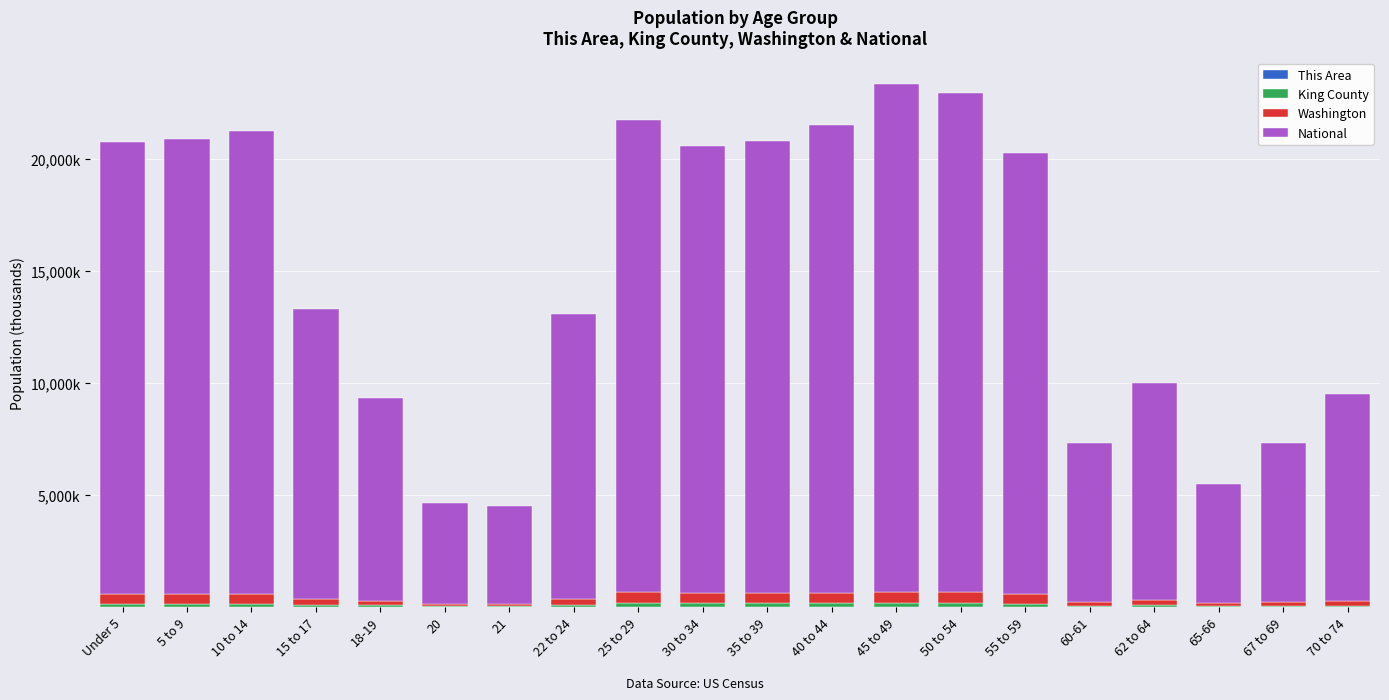

Are the bars horizontal?

No